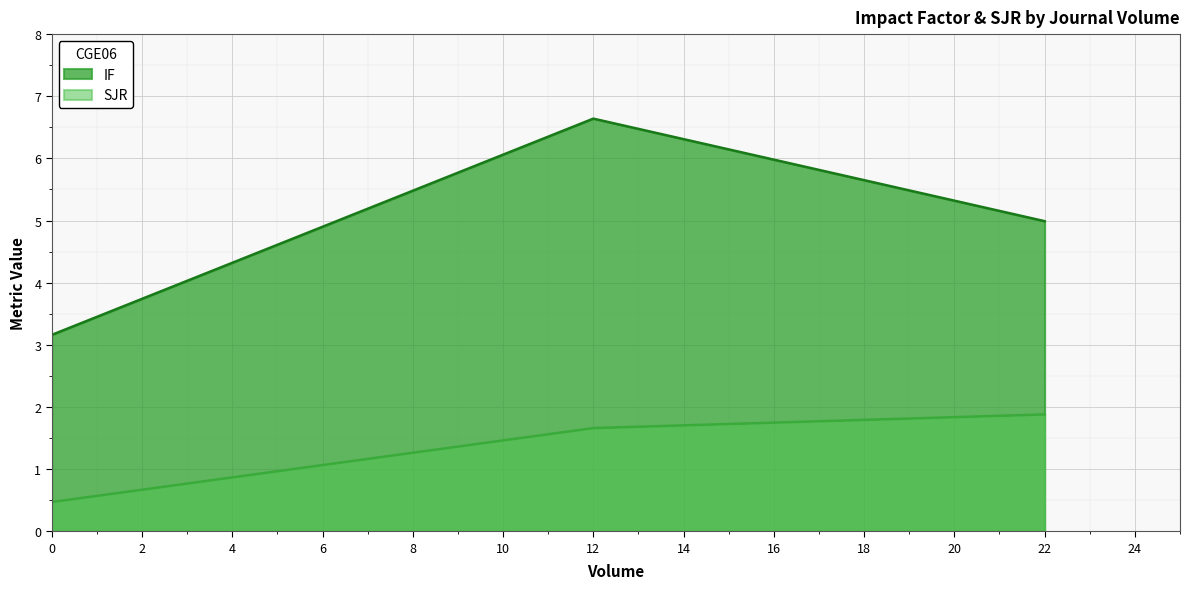

Which category has the highest value in the IF series?

12